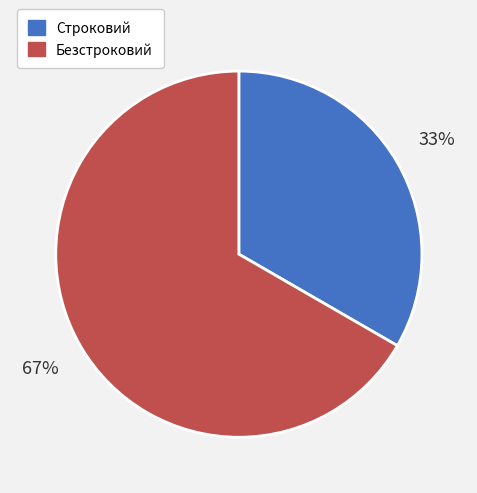

True or false: Безстроковий accounts for 67% of the total.

True